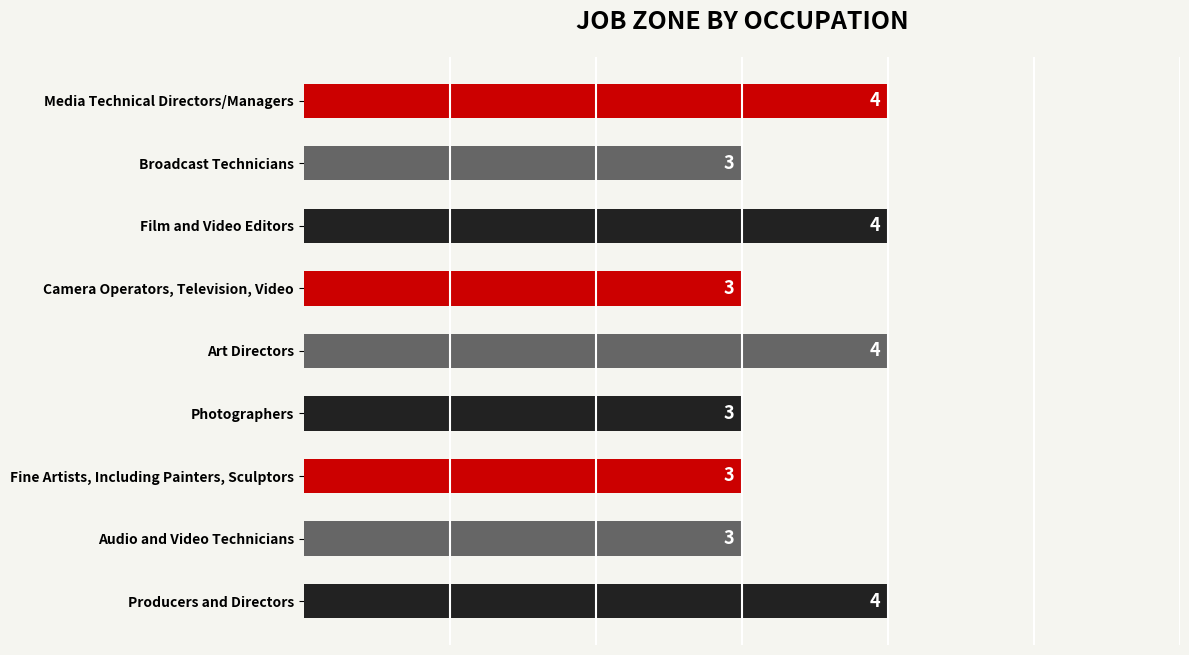

What position from the top is Producers and Directors?

9